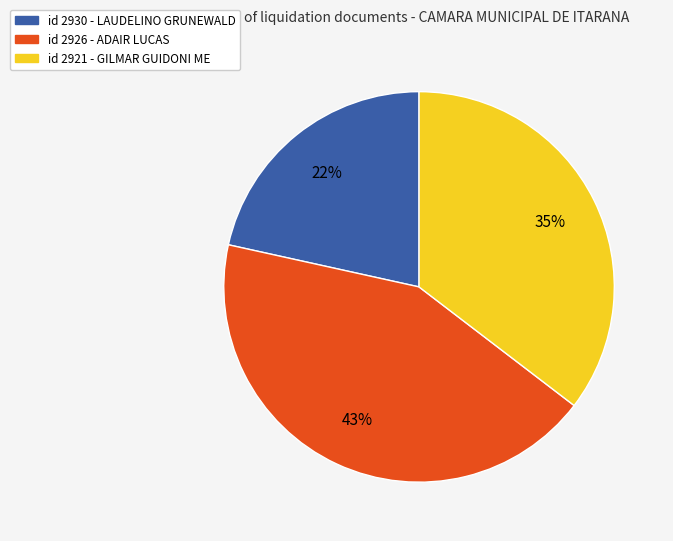

To the nearest percent, what is the average slice percentage?

33%